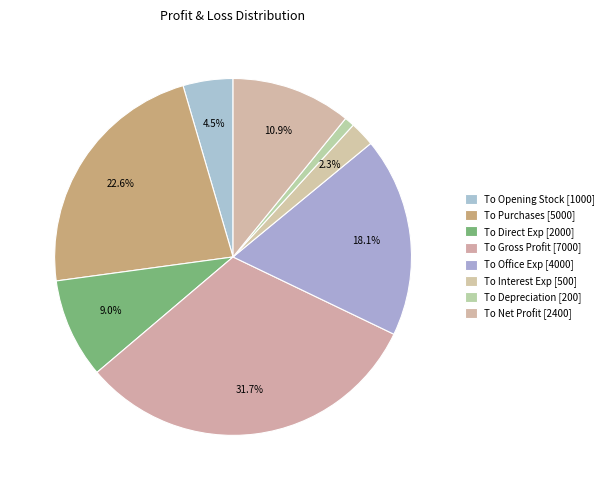

To the nearest percent, what is the average slice percentage?

12%